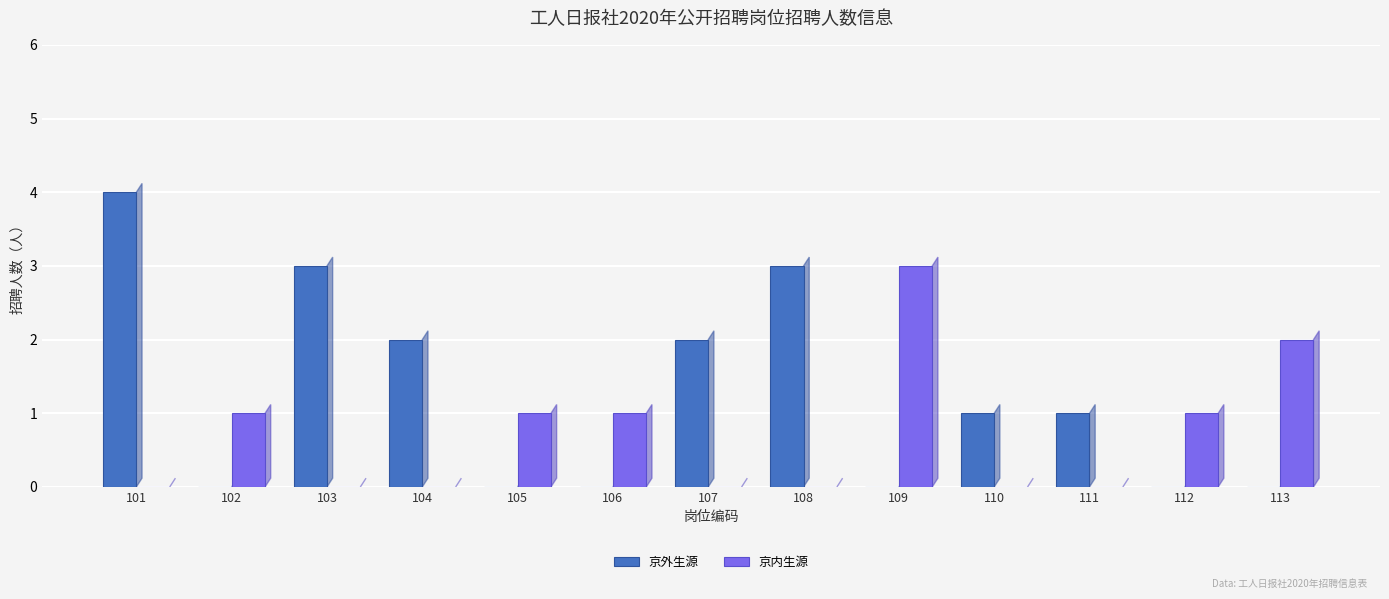

Count the 京内生源 values in the range 0 to 1.

11